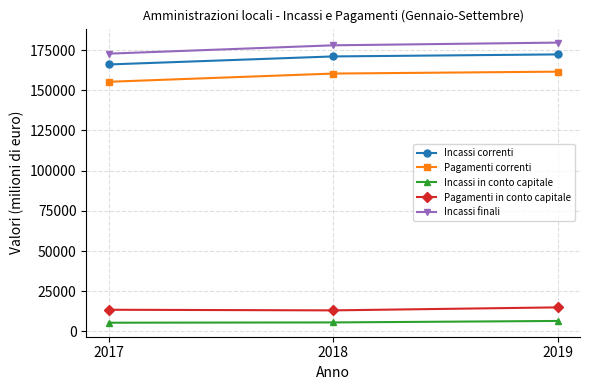

What is the maximum value shown in the chart?

179680